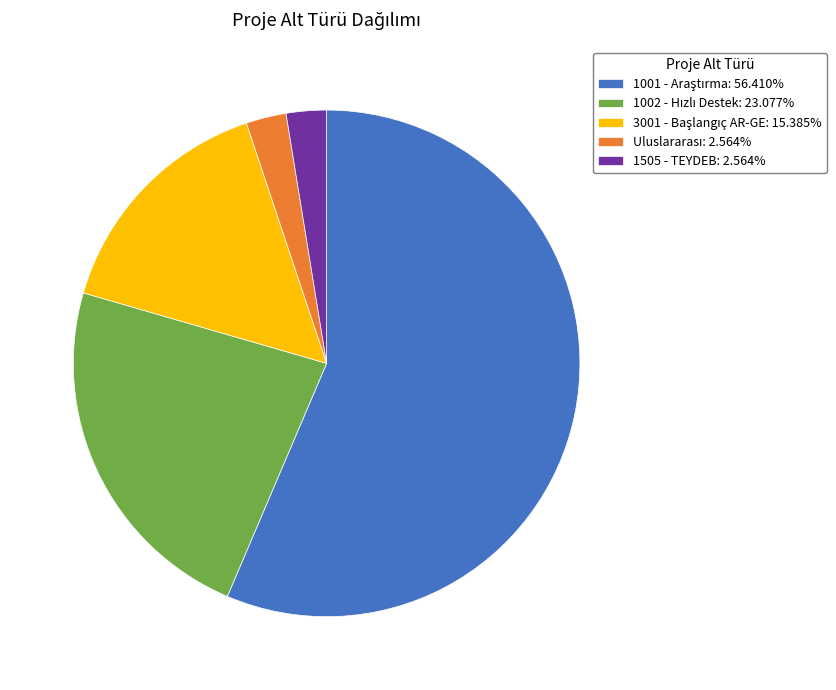

Is there any slice that represents more than half of the pie?

Yes